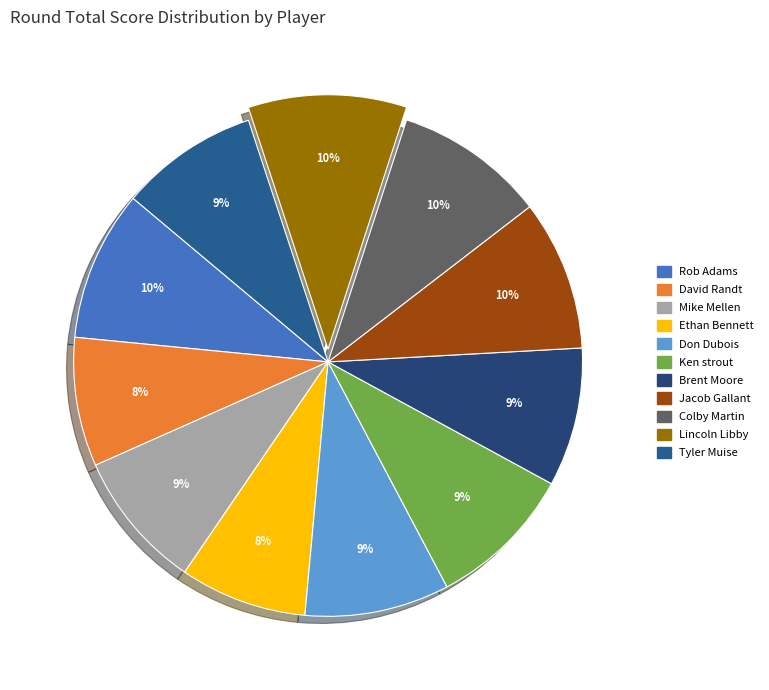

How many segments does this pie chart have?

11